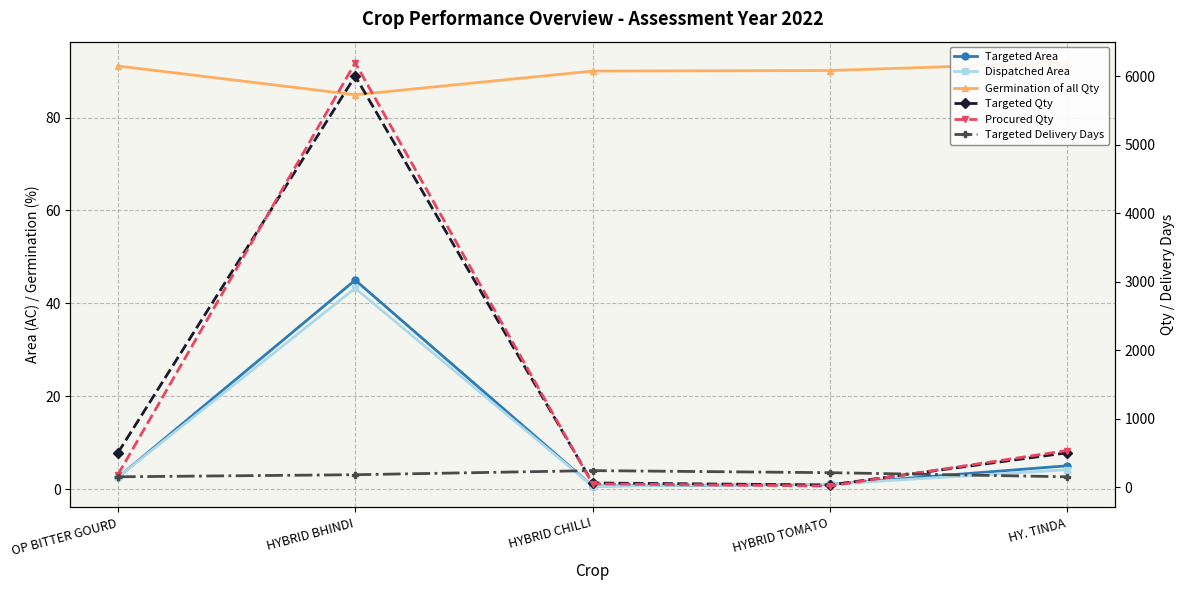

Where is Procured Qty nearest to the value 3104?

HY. TINDA